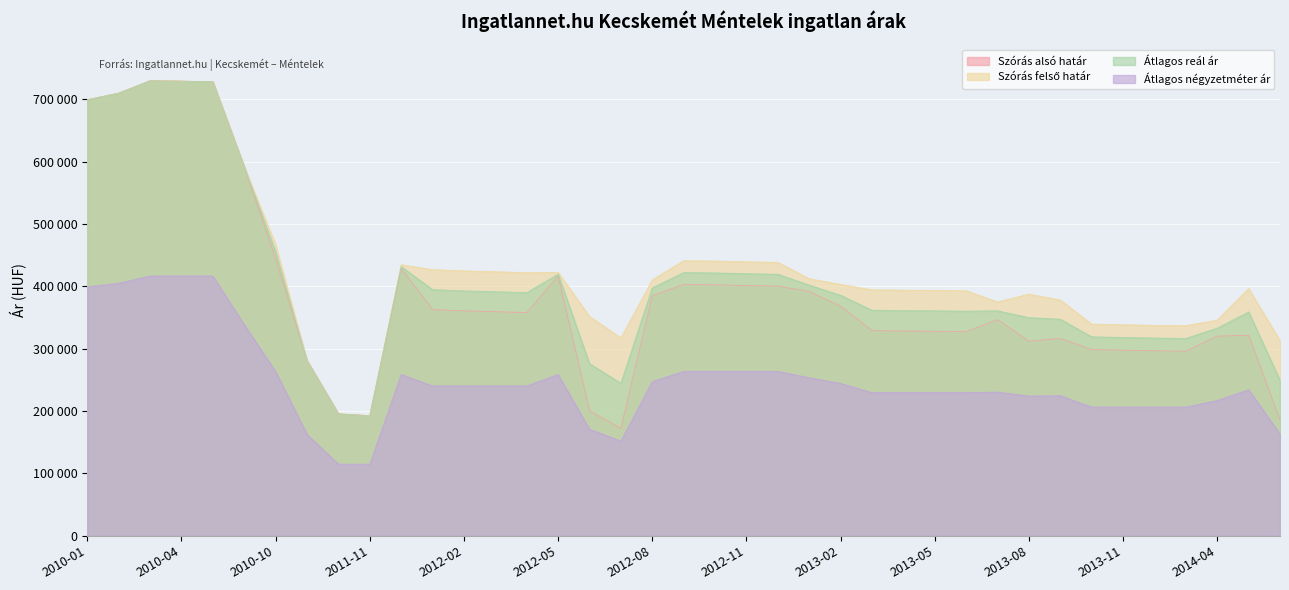

Where does the Átlagos reál ár series first go above 385760?

2010-01